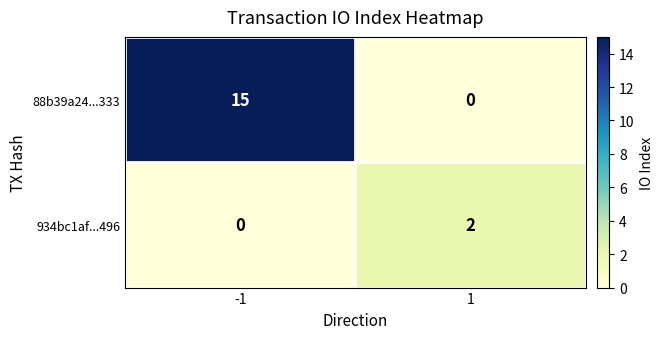

What is the greatest value displayed?

15